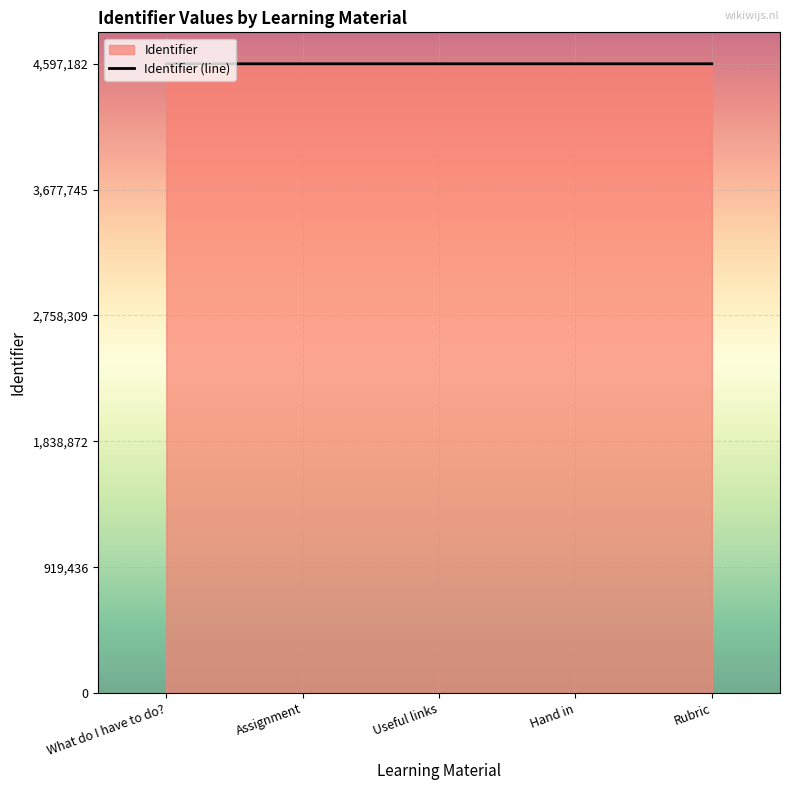

Where is the first local minimum?

Assignment